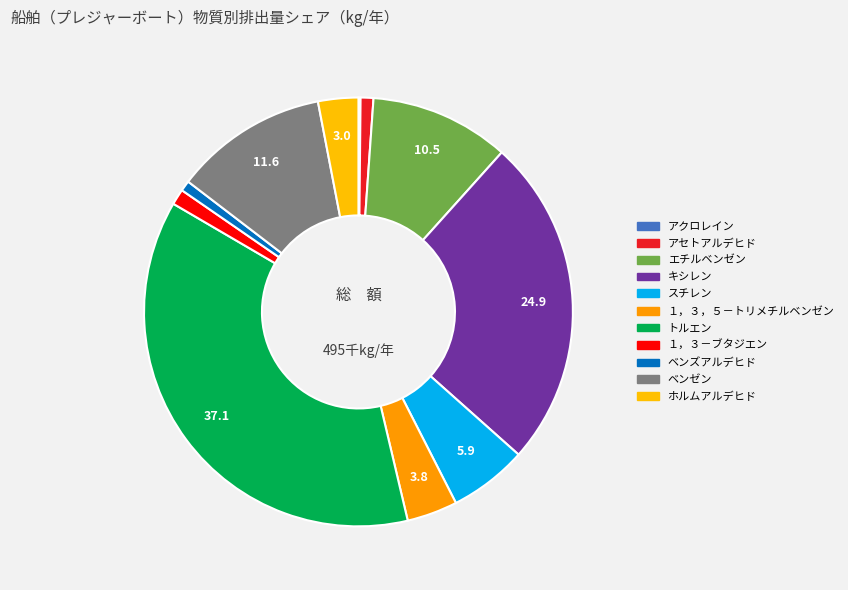

To the nearest percent, what percentage of the pie is ベンゼン?

12%